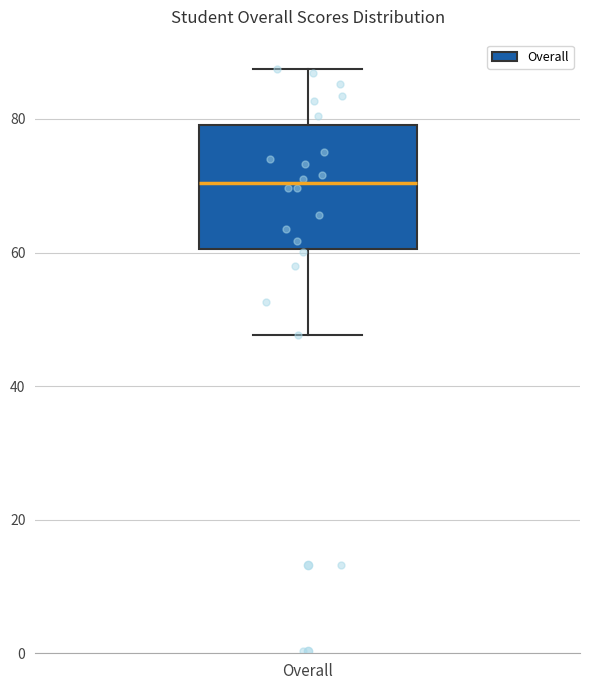

Read this box plot against the y-axis: the position of the median line, the range covered by the box, and the ends of both whiskers. The values are not printed on the chart, so give them approximately, as read against the axis.

median 70, box 60 to 80, whiskers 48 to 88